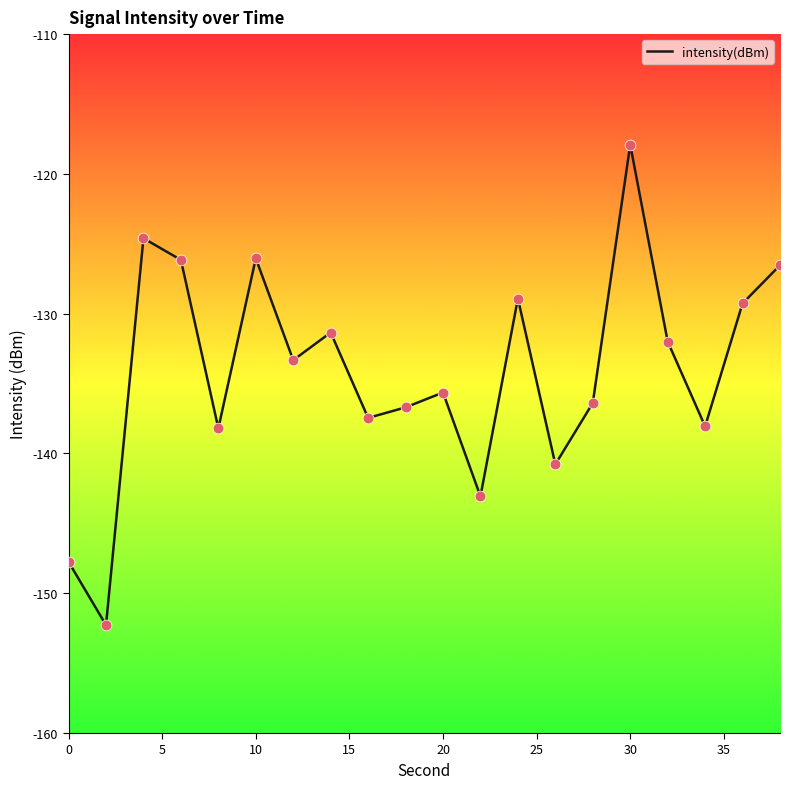

What is the smallest value displayed?

-152.3